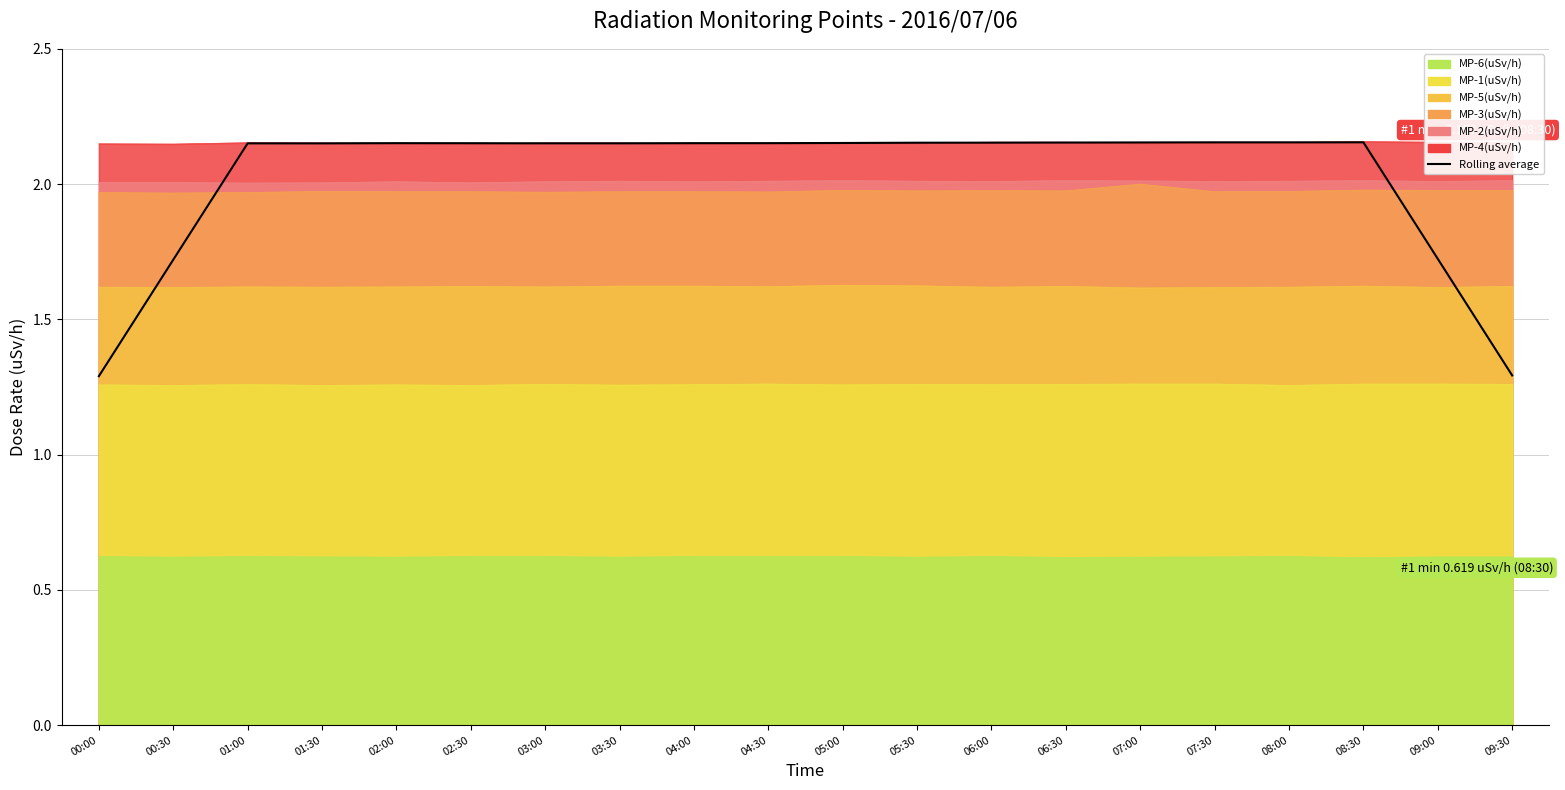

Does the chart have visible grid lines?

Yes